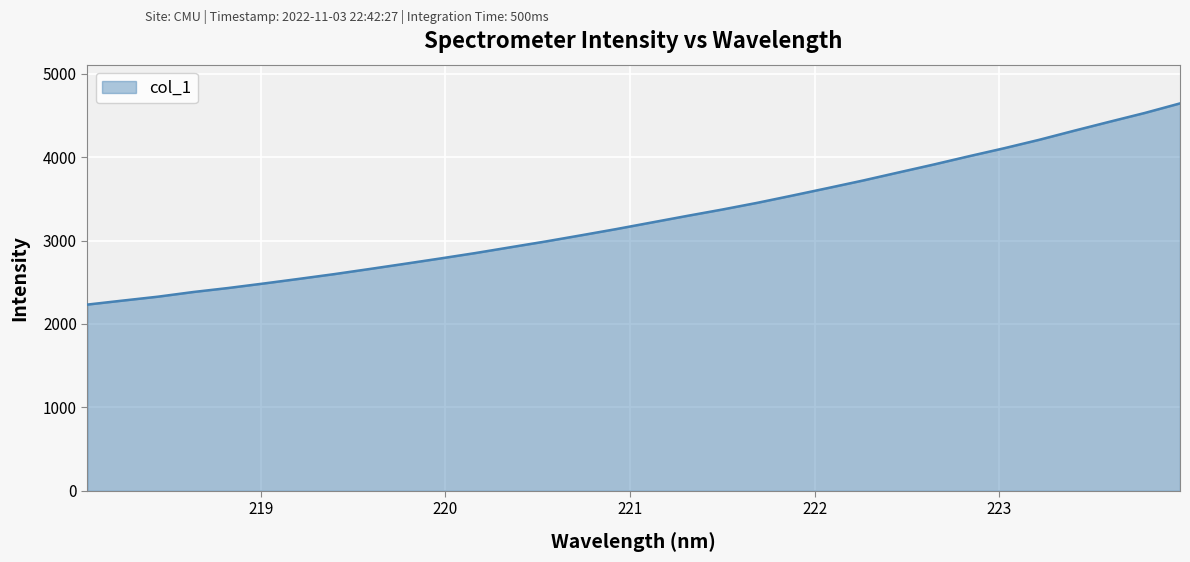

What is the difference between the second highest and minimum values?

2298.0